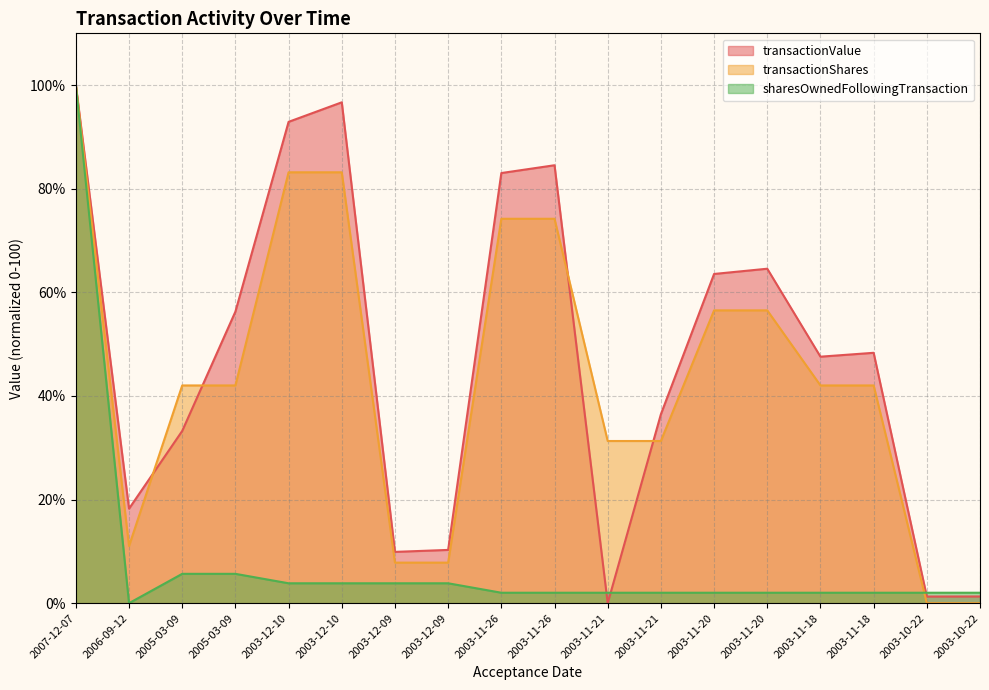

Reading left to right, transcribe all the data shown in this chart.

transactionValue: 2007-12-07=100.0	2006-09-12=18.2	2005-03-09=33.2	2005-03-09=56.3	2003-12-10=92.9	2003-12-10=96.7	2003-12-09=9.9	2003-12-09=10.3	2003-11-26=83.0	2003-11-26=84.5	2003-11-21=0.0	2003-11-21=36.5	2003-11-20=63.5	2003-11-20=64.6	2003-11-18=47.6	2003-11-18=48.3	2003-10-22=1.3	2003-10-22=1.3
transactionShares: 2007-12-07=100.0	2006-09-12=11.0	2005-03-09=42.0	2005-03-09=42.0	2003-12-10=83.2	2003-12-10=83.2	2003-12-09=7.8	2003-12-09=7.8	2003-11-26=74.2	2003-11-26=74.2	2003-11-21=31.3	2003-11-21=31.3	2003-11-20=56.5	2003-11-20=56.5	2003-11-18=42.0	2003-11-18=42.0	2003-10-22=0.0	2003-10-22=0.0
sharesOwnedFollowingTransaction: 2007-12-07=100.0	2006-09-12=0.0	2005-03-09=5.7	2005-03-09=5.7	2003-12-10=3.8	2003-12-10=3.8	2003-12-09=3.8	2003-12-09=3.8	2003-11-26=2.0	2003-11-26=2.0	2003-11-21=2.0	2003-11-21=2.0	2003-11-20=2.0	2003-11-20=2.0	2003-11-18=2.0	2003-11-18=2.0	2003-10-22=2.0	2003-10-22=2.0